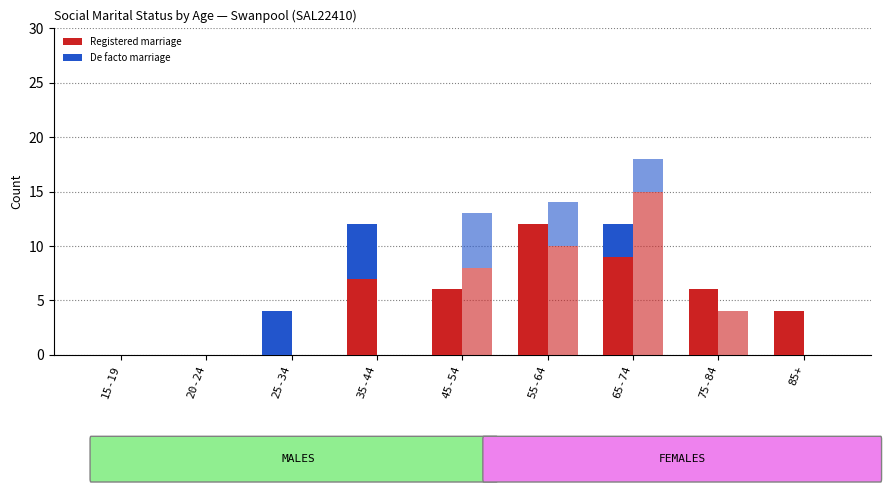

Which category has the highest value in the Registered Marriage (F) series?

65-74